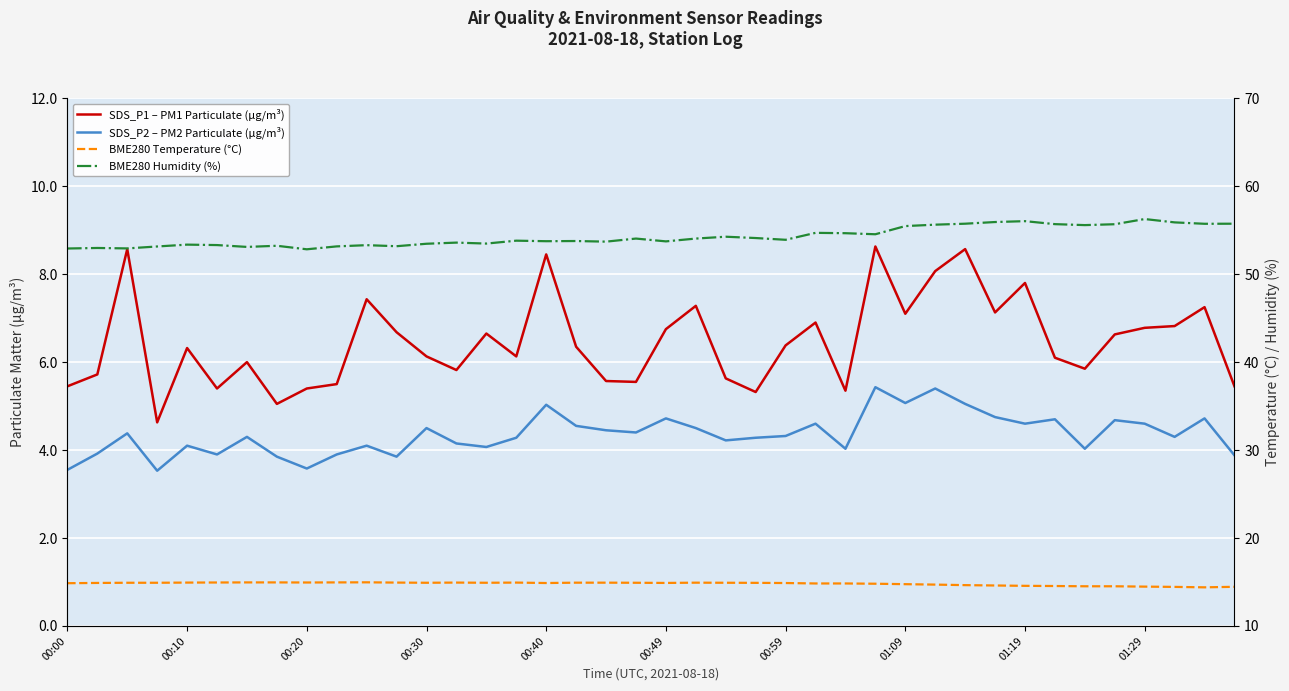

Between 34 and 23, which is larger?

34